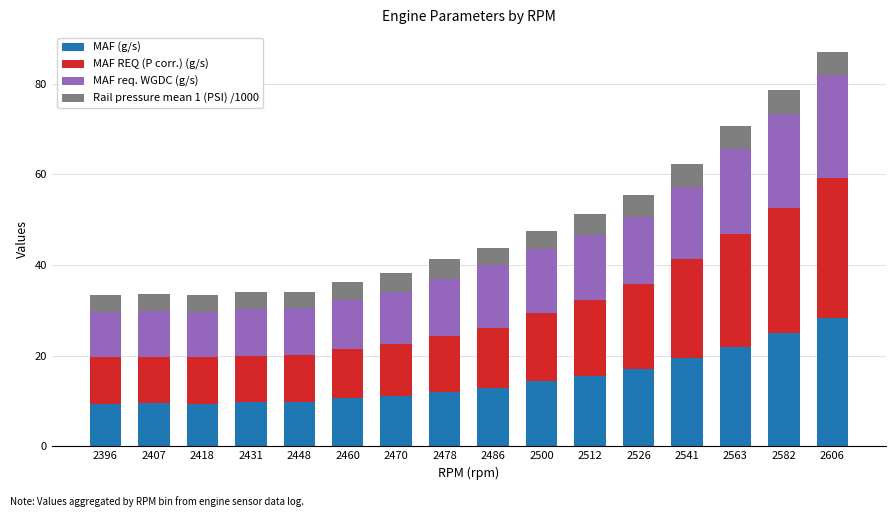

At which category is the sum across all series the highest?

2606